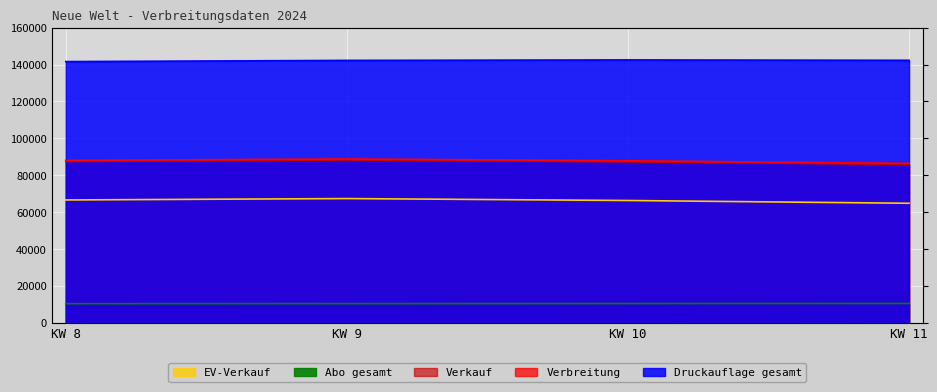

Is it true that Verbreitung equals 23807 at KW 11?

False